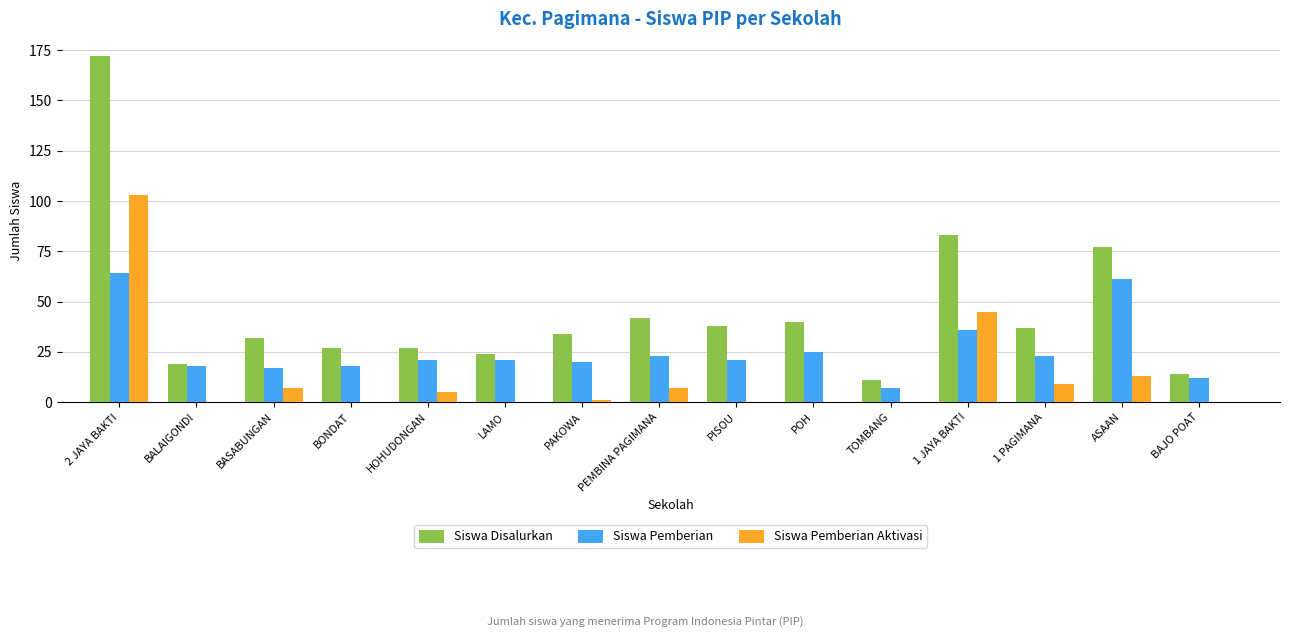

Reading right to left, transcribe all the data shown in this chart.

Siswa Disalurkan: BAJO POAT=14	ASAAN=77	1 PAGIMANA=37	1 JAYA BAKTI=83	TOMBANG=11	POH=40	PISOU=38	PEMBINA PAGIMANA=42	PAKOWA=34	LAMO=24	HOHUDONGAN=27	BONDAT=27	BASABUNGAN=32	BALAIGONDI=19	2 JAYA BAKTI=172
Siswa Pemberian: BAJO POAT=12	ASAAN=61	1 PAGIMANA=23	1 JAYA BAKTI=36	TOMBANG=7	POH=25	PISOU=21	PEMBINA PAGIMANA=23	PAKOWA=20	LAMO=21	HOHUDONGAN=21	BONDAT=18	BASABUNGAN=17	BALAIGONDI=18	2 JAYA BAKTI=64
Siswa Pemberian Aktivasi: BAJO POAT=0	ASAAN=13	1 PAGIMANA=9	1 JAYA BAKTI=45	TOMBANG=0	POH=0	PISOU=0	PEMBINA PAGIMANA=7	PAKOWA=1	LAMO=0	HOHUDONGAN=5	BONDAT=0	BASABUNGAN=7	BALAIGONDI=0	2 JAYA BAKTI=103